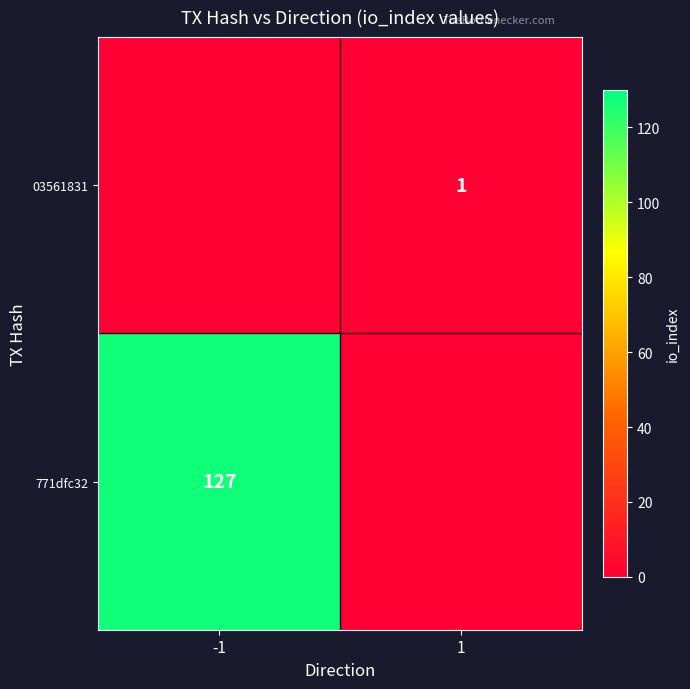

Rank the series at 1 from highest to lowest value.

03561831, 771dfc32